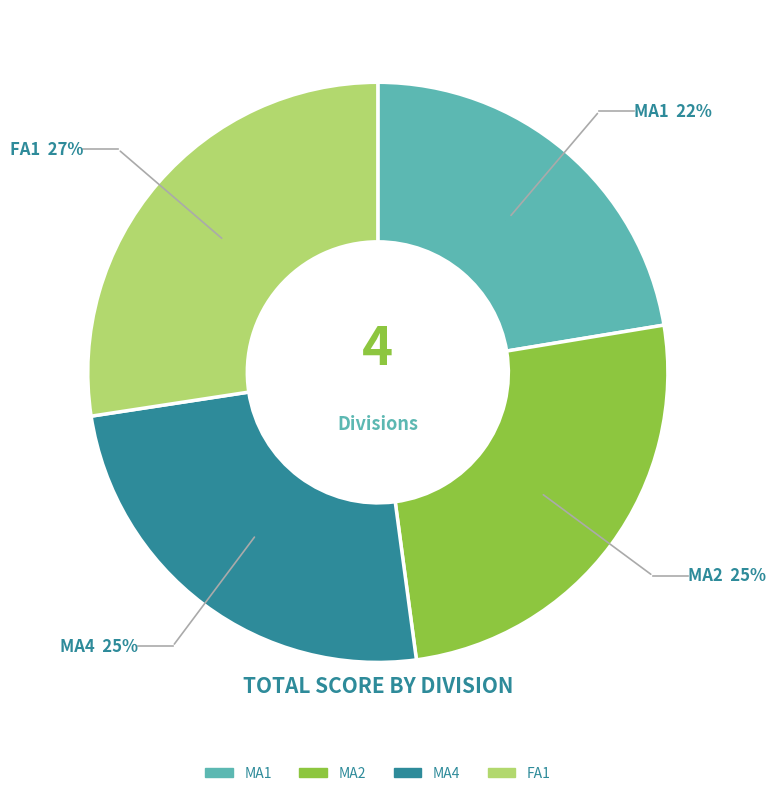

Does FA1 represent more than half of the total?

No